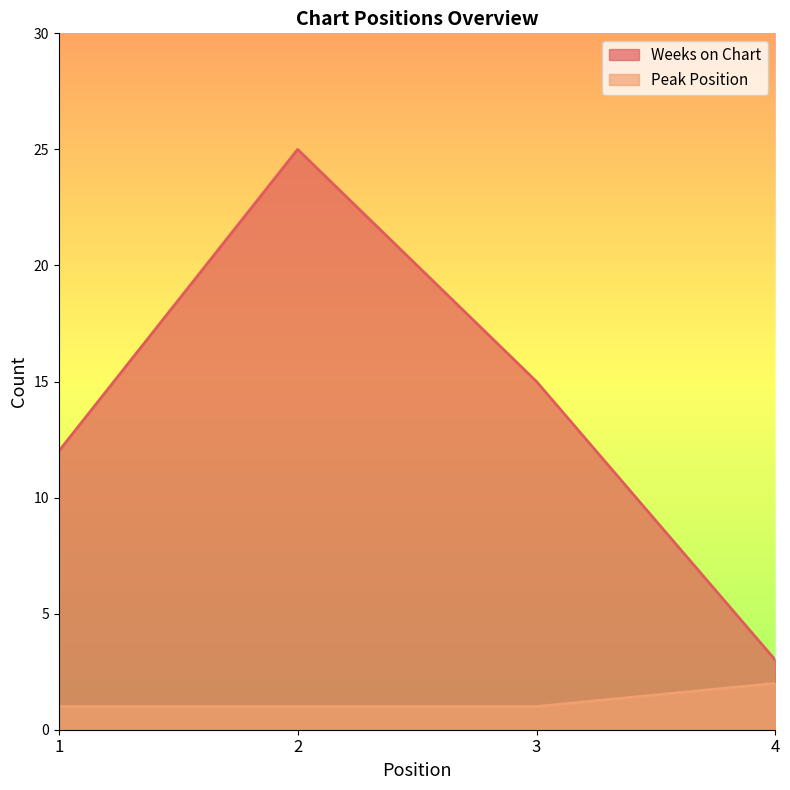

Where is the first local maximum for Weeks on Chart?

2